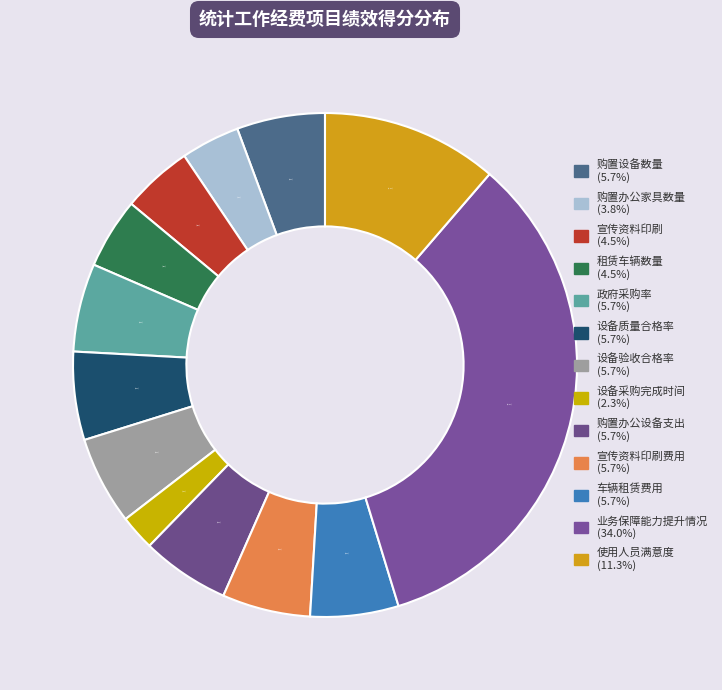

Rank the categories by value from lowest to highest.

设备采购完成时间, 购置办公家具数量, 宣传资料印刷, 租赁车辆数量, 购置设备数量, 政府采购率, 设备质量合格率, 设备验收合格率, 购置办公设备支出, 宣传资料印刷费用, 车辆租赁费用, 使用人员满意度, 业务保障能力提升情况